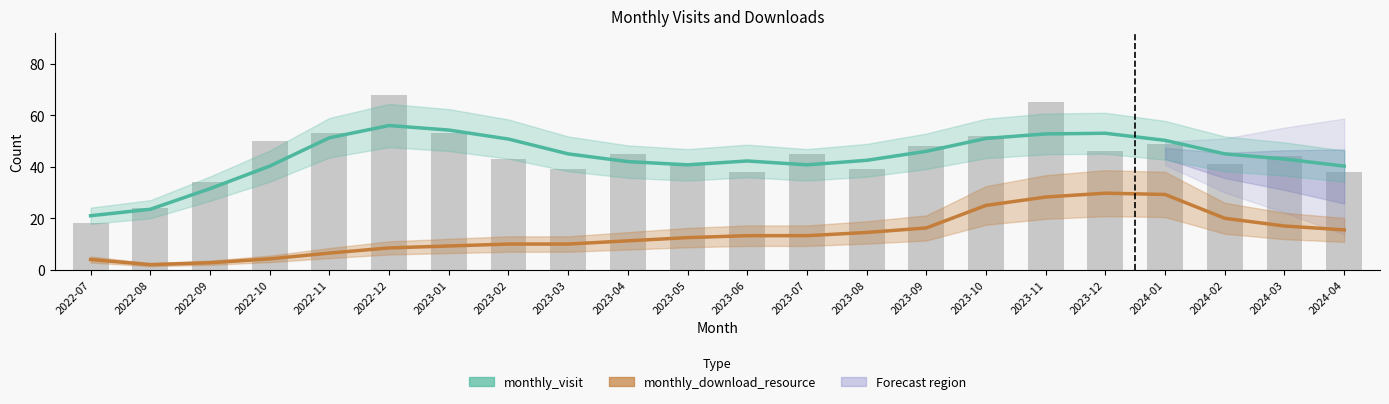

What is the sum of the monthly_visit values at 2023-02 and 2023-08?

93.2